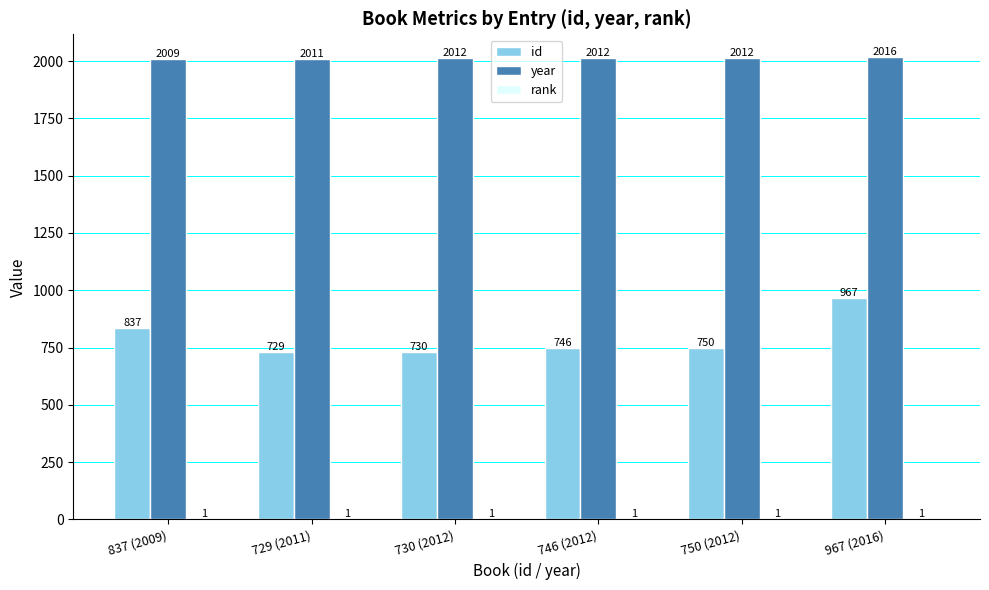

Where does the id series first go above 750?

837 (2009)